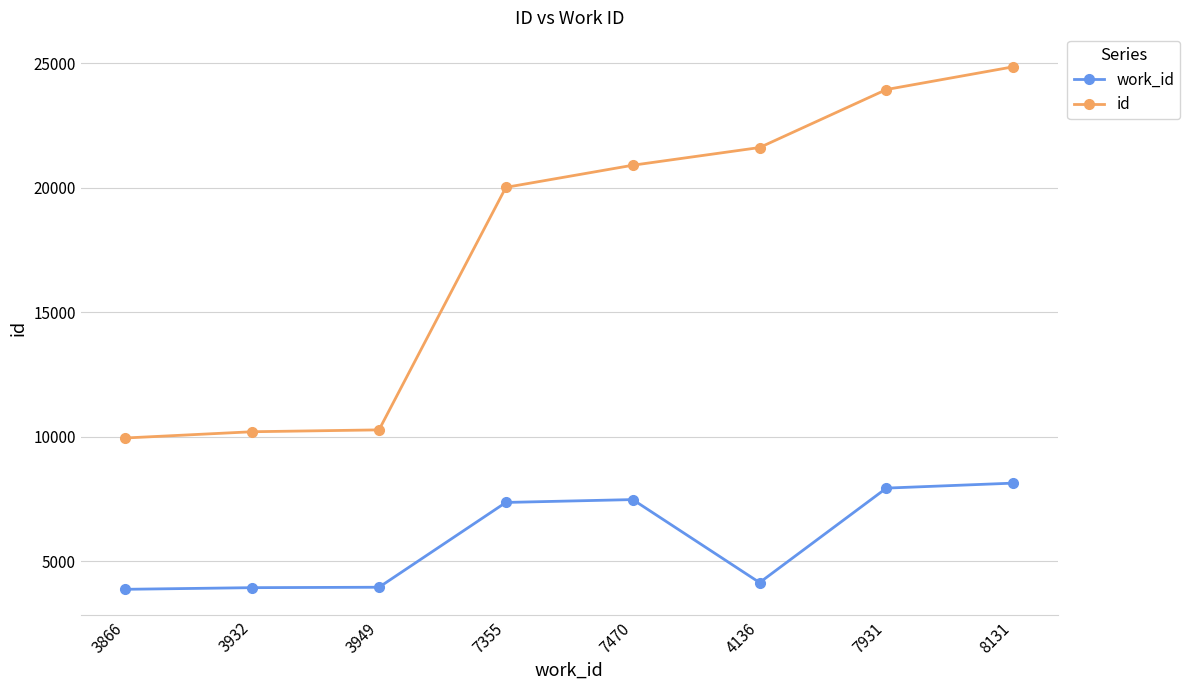

What is the spread (max minus min) of values at 7931?

16010